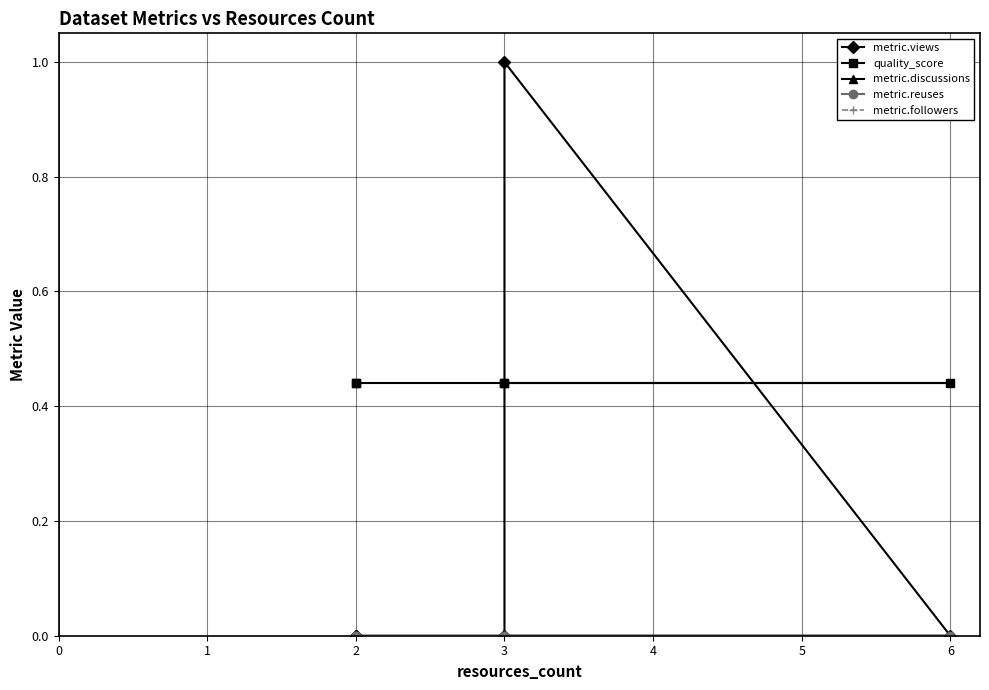

True or false: metric.discussions and metric.reuses cross at least once.

False